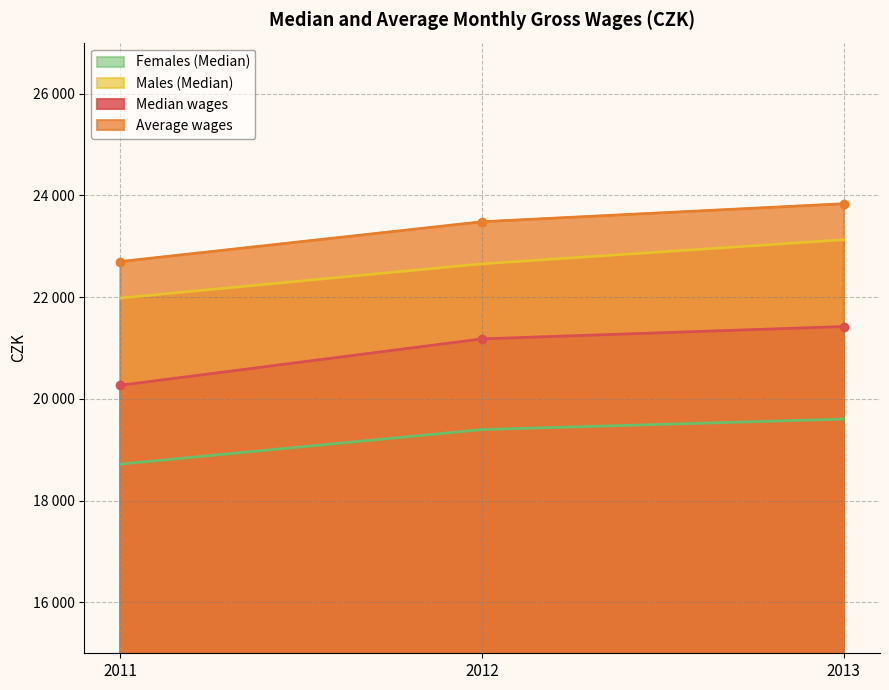

Which has a higher value, 2011 or 2012?

2012